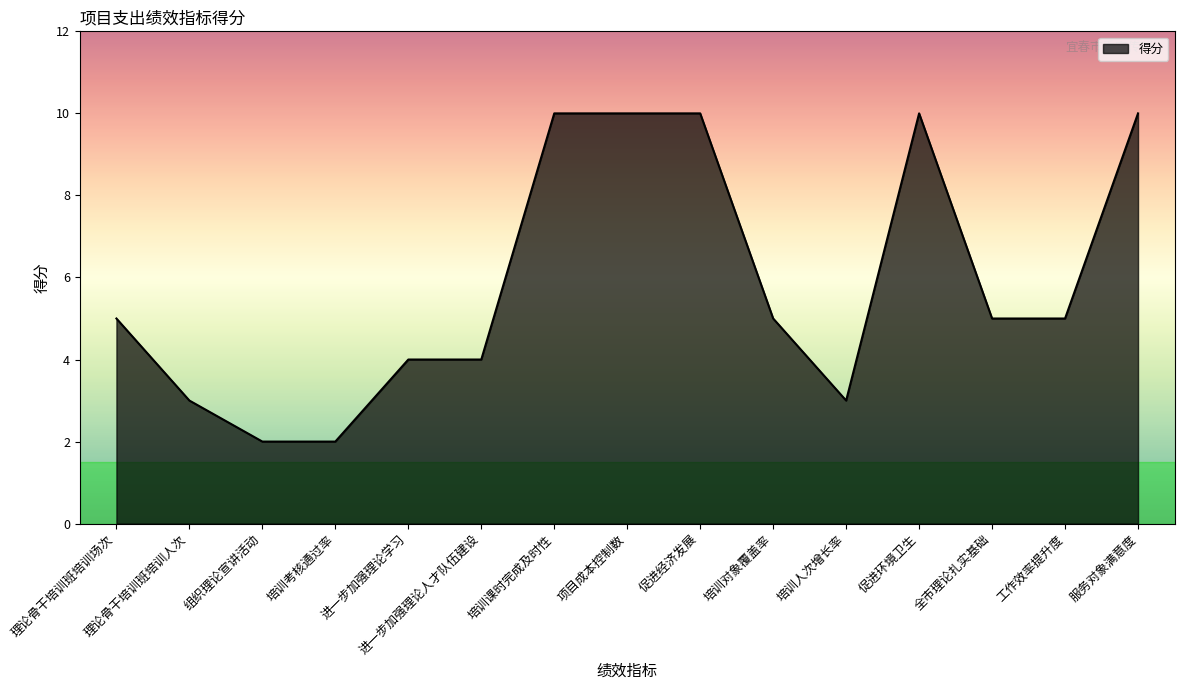

What is the ratio of the value at 理论骨干培训班培训人次 to the value at 理论骨干培训班培训场次?

0.6